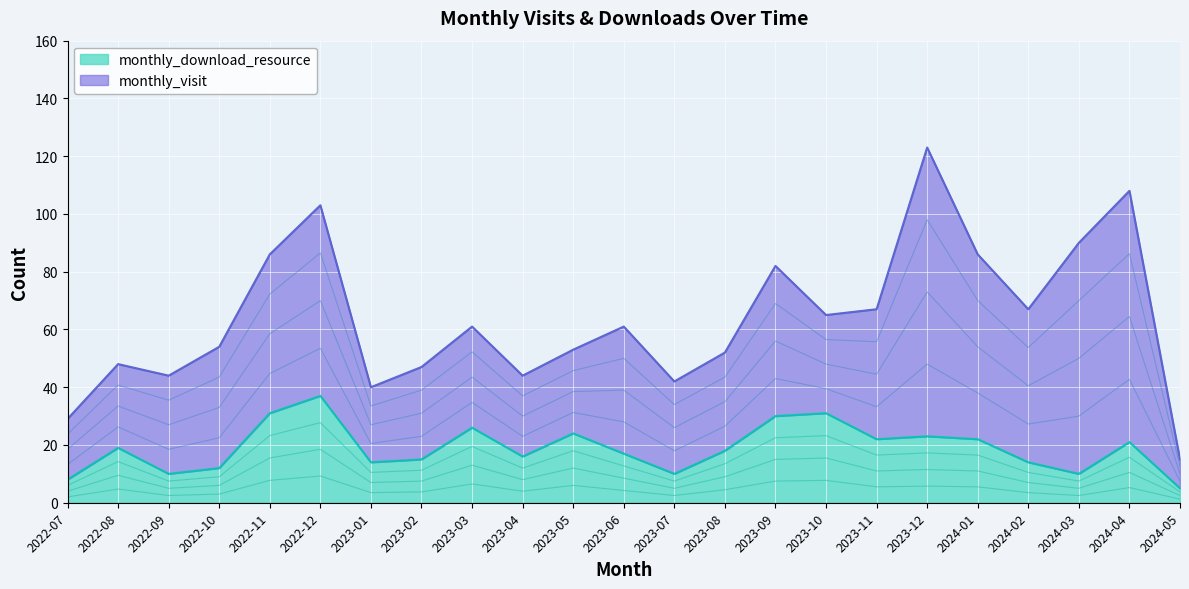

Where does the data first go above 18?

2022-08